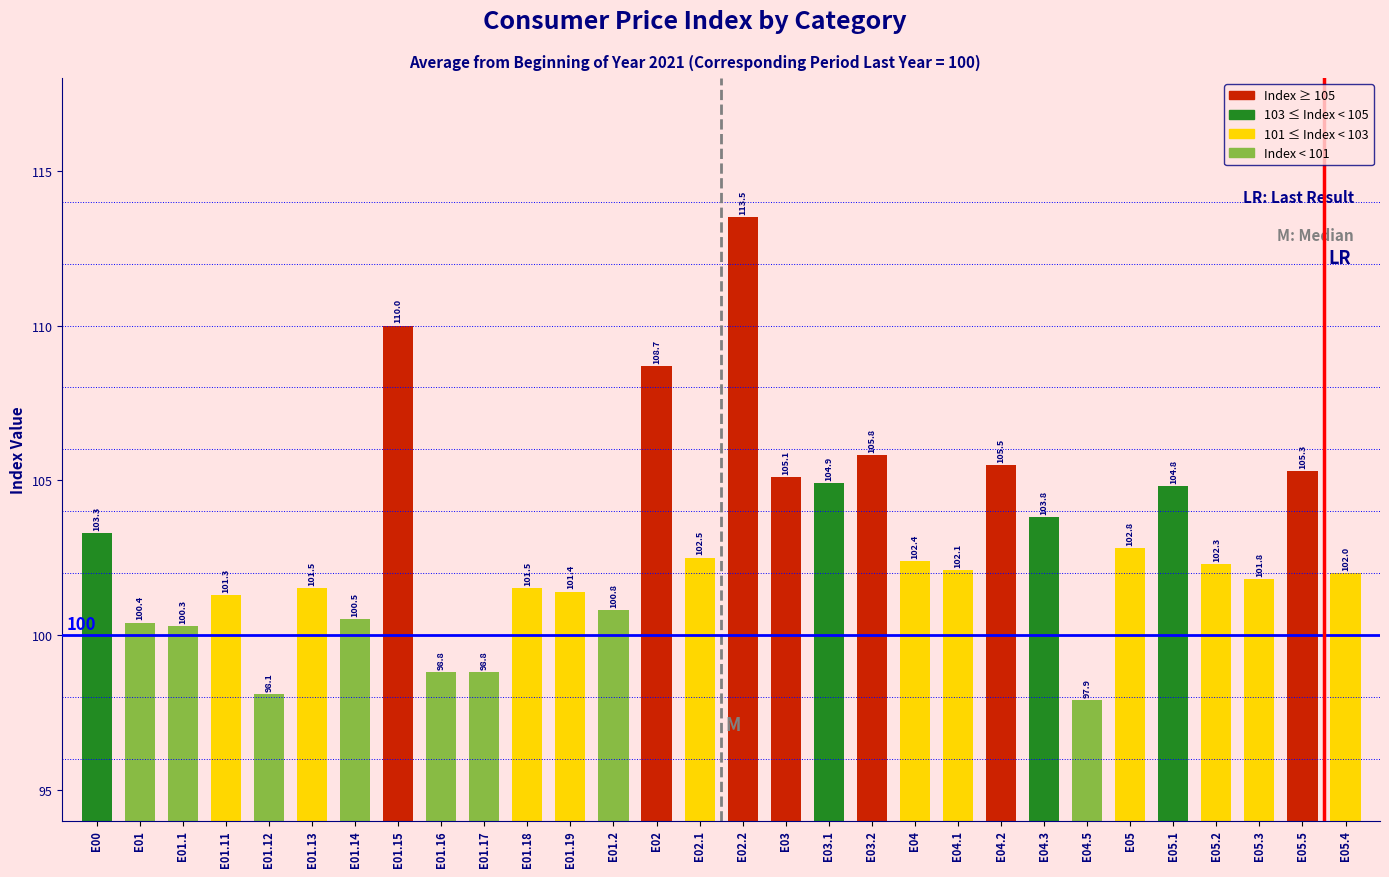

Reading left to right, list all the values displayed in this chart.

E00=103.3	E01=100.4	E01.1=100.3	E01.11=101.3	E01.12=98.1	E01.13=101.5	E01.14=100.5	E01.15=110.0	E01.16=98.8	E01.17=98.8	E01.18=101.5	E01.19=101.4	E01.2=100.8	E02=108.7	E02.1=102.5	E02.2=113.5	E03=105.1	E03.1=104.9	E03.2=105.8	E04=102.4	E04.1=102.1	E04.2=105.5	E04.3=103.8	E04.5=97.9	E05=102.8	E05.1=104.8	E05.2=102.3	E05.3=101.8	E05.5=105.3	E05.4=102.0